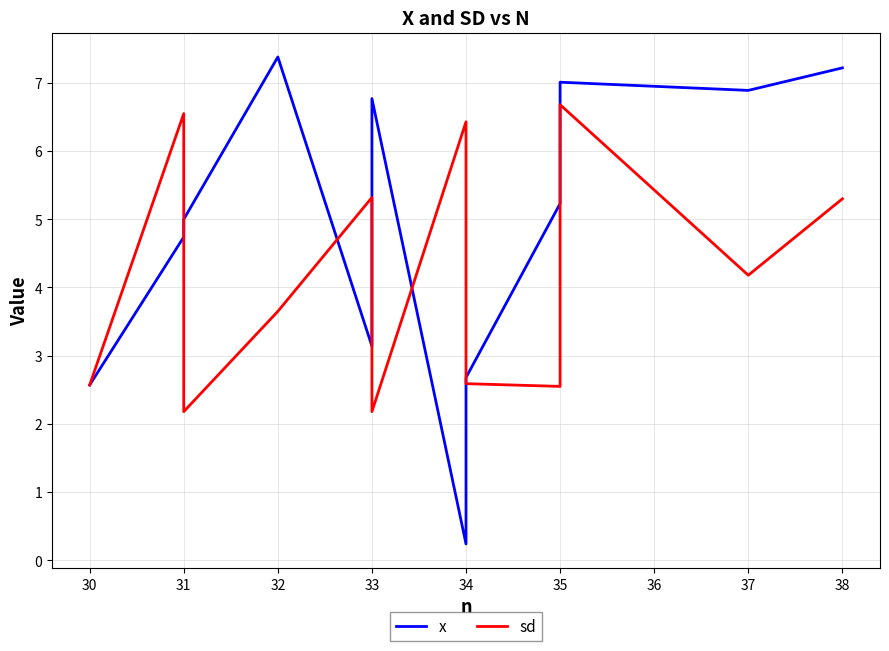

What are all the series names shown in the legend?

x, sd